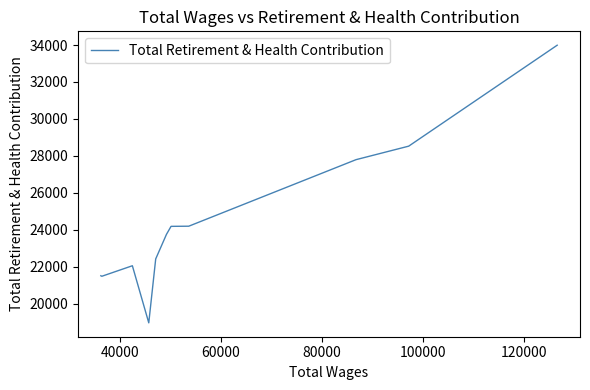

Is it true that the value at 7 is 11900?

False